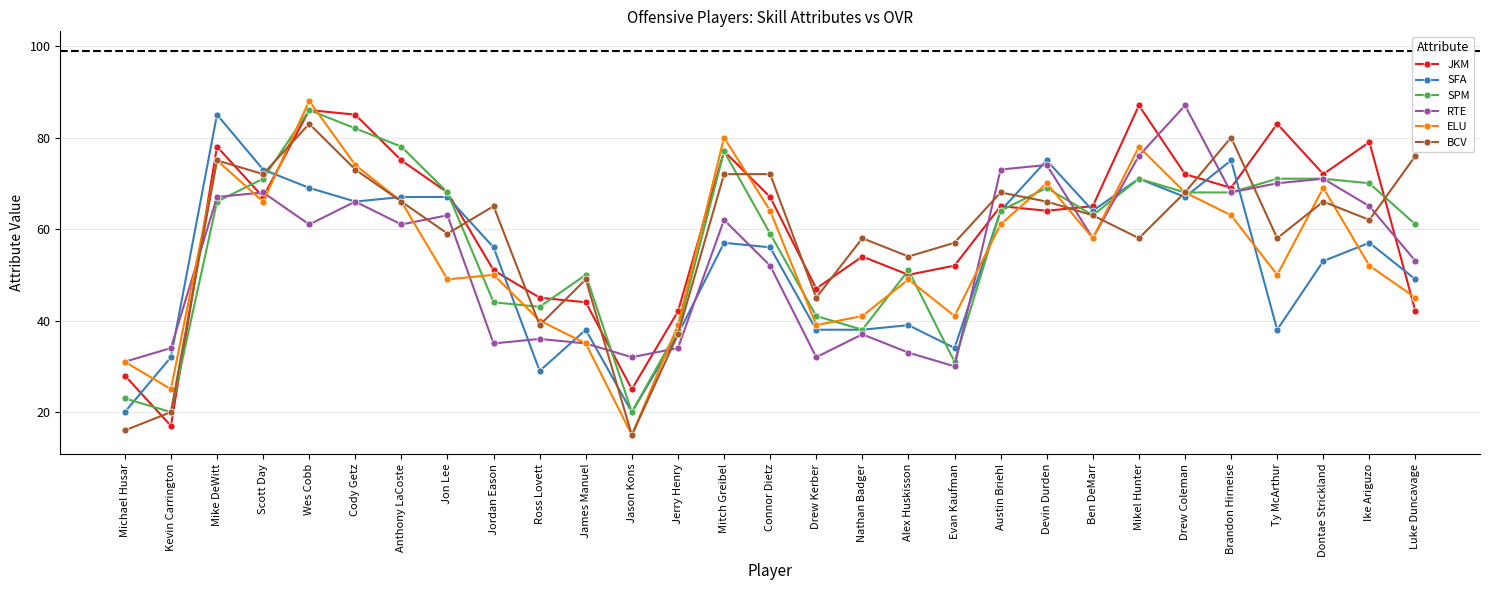

The value of SPM at Devin Durden is 69. True or false?

True